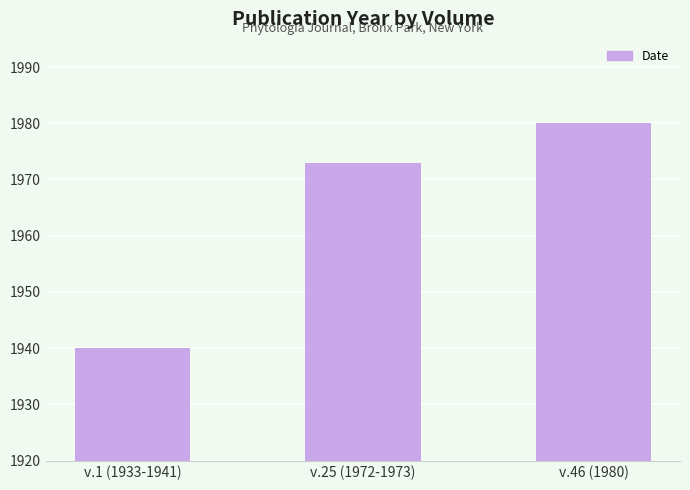

What is the sum of all values?

5893